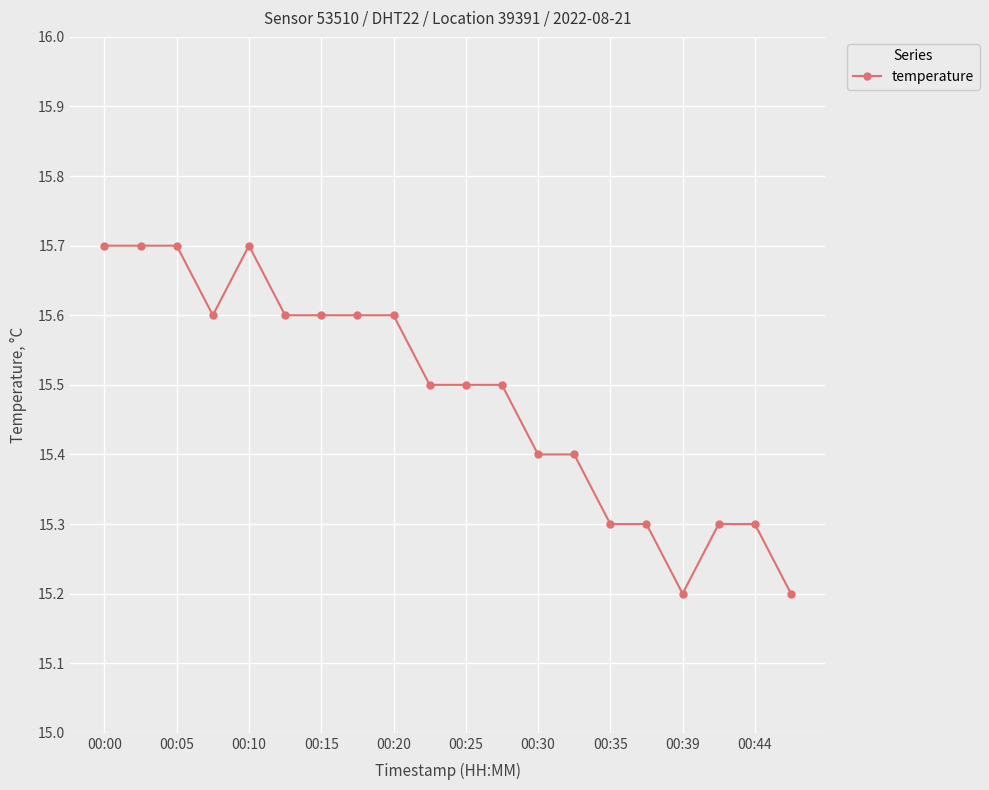

Reading right to left, list all the values displayed in this chart.

15.2	15.3	15.3	15.2	15.3	15.3	15.4	15.4	15.5	15.5	15.5	15.6	15.6	15.6	15.6	15.7	15.6	15.7	15.7	15.7